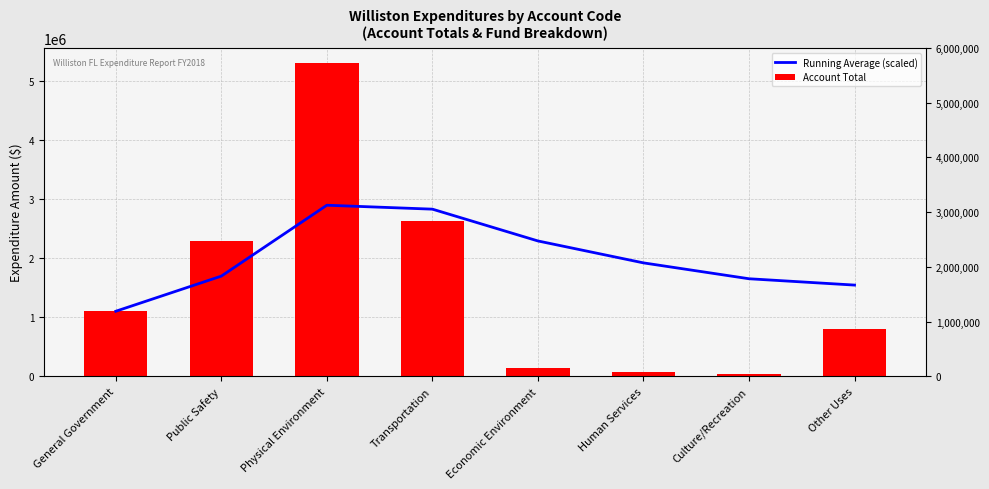

List the series in order of their peak value, lowest first.

Running Average (scaled), Account Total